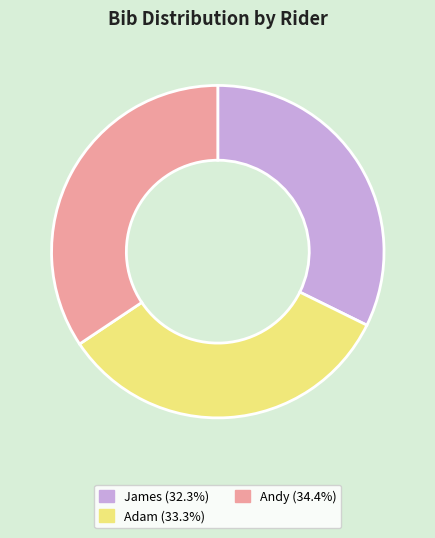

Which slice is the largest?

Andy